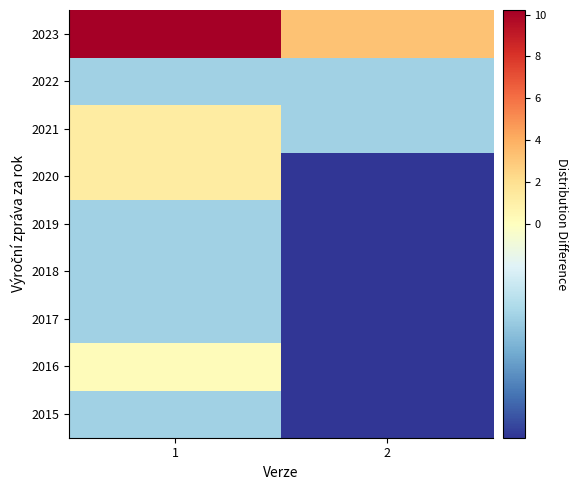

At 1, list the series in order from smallest to largest.

2015, 2017, 2018, 2019, 2022, 2016, 2020, 2021, 2023